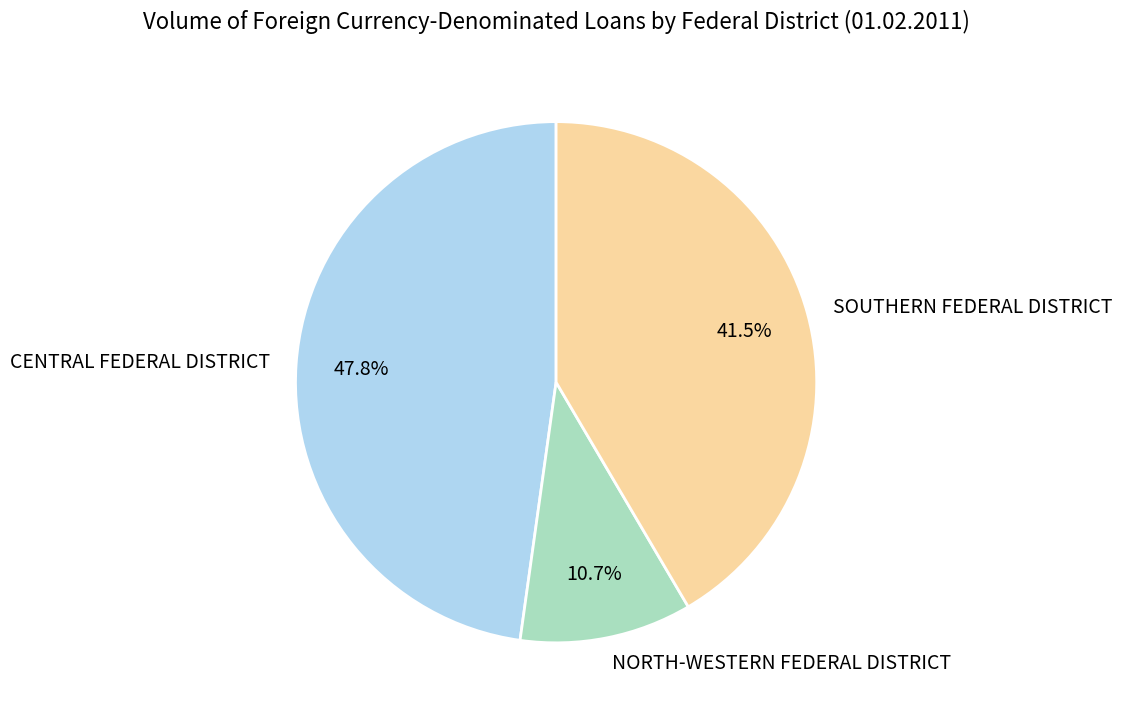

How much of the chart is everything except NORTH-WESTERN FEDERAL DISTRICT?

89.3%